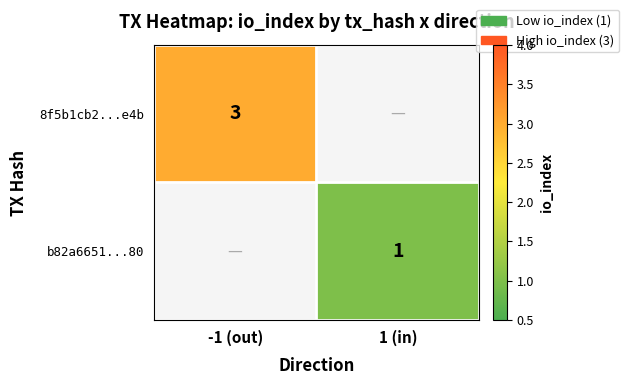

The b82a6651...80 series shows 1 at 1 (in). True or false?

True